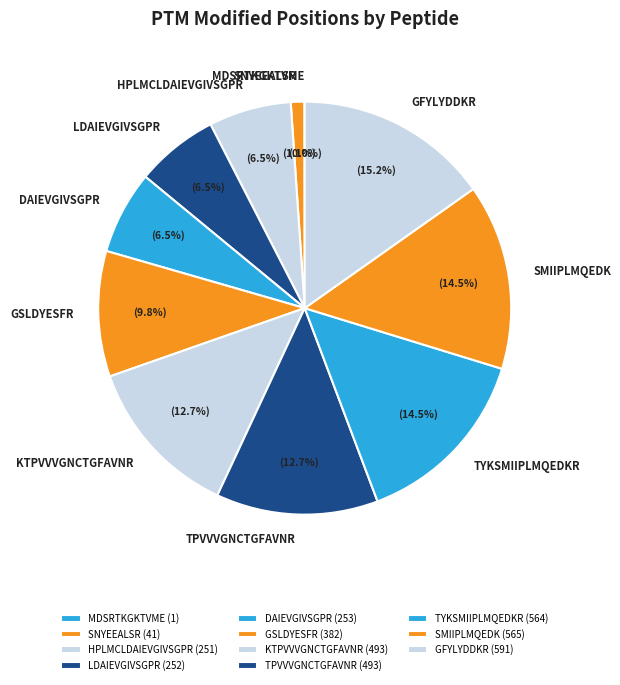

Is it true that KTPVVVGNCTGFAVNR is 18% of the pie?

False